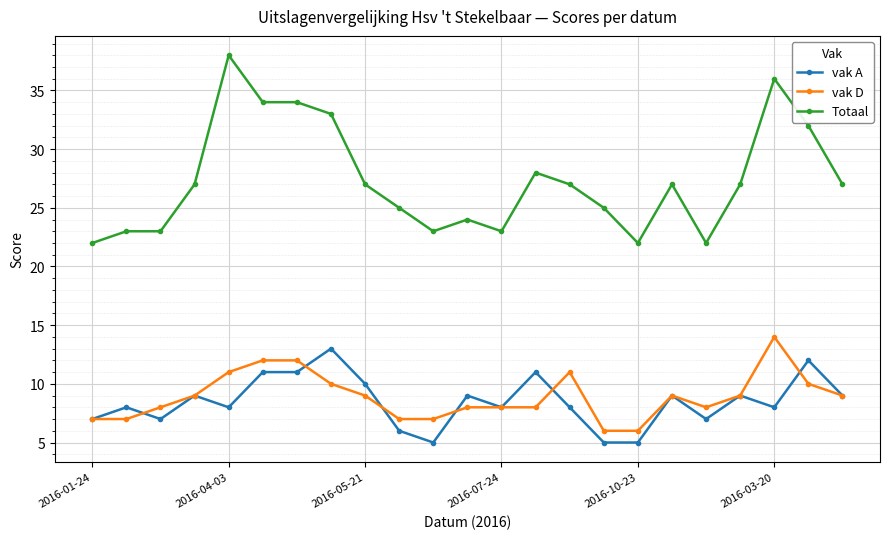

True or false: Totaal and vak D intersect in this chart.

False